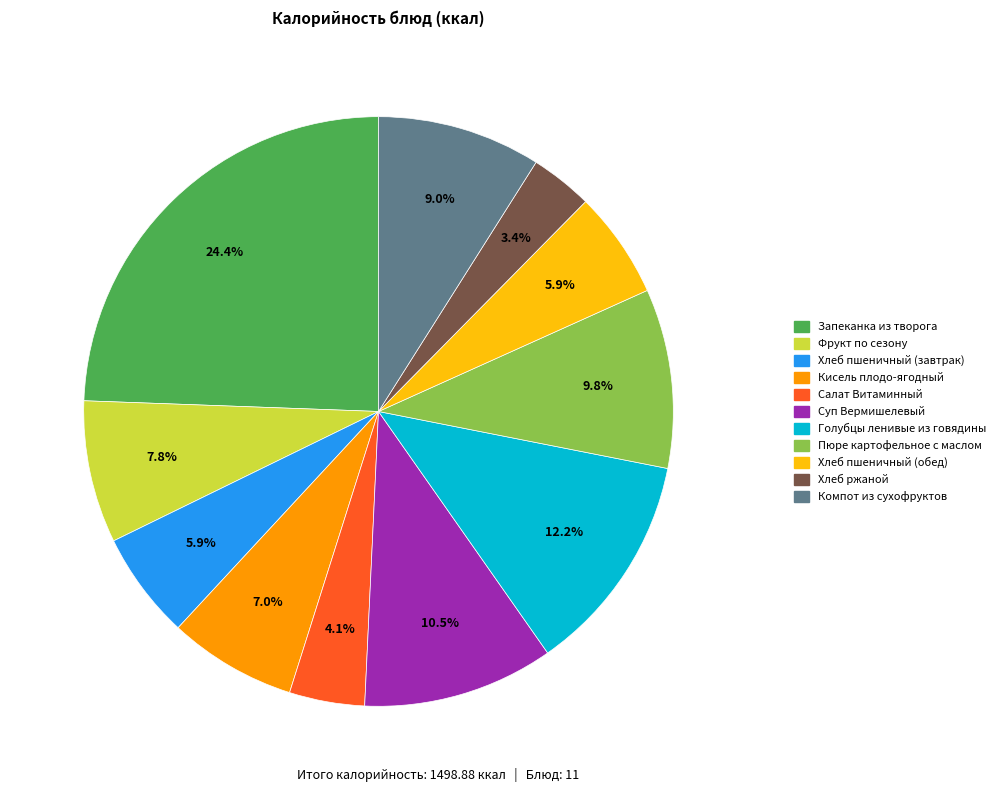

Which slice is the largest?

Запеканка из творога